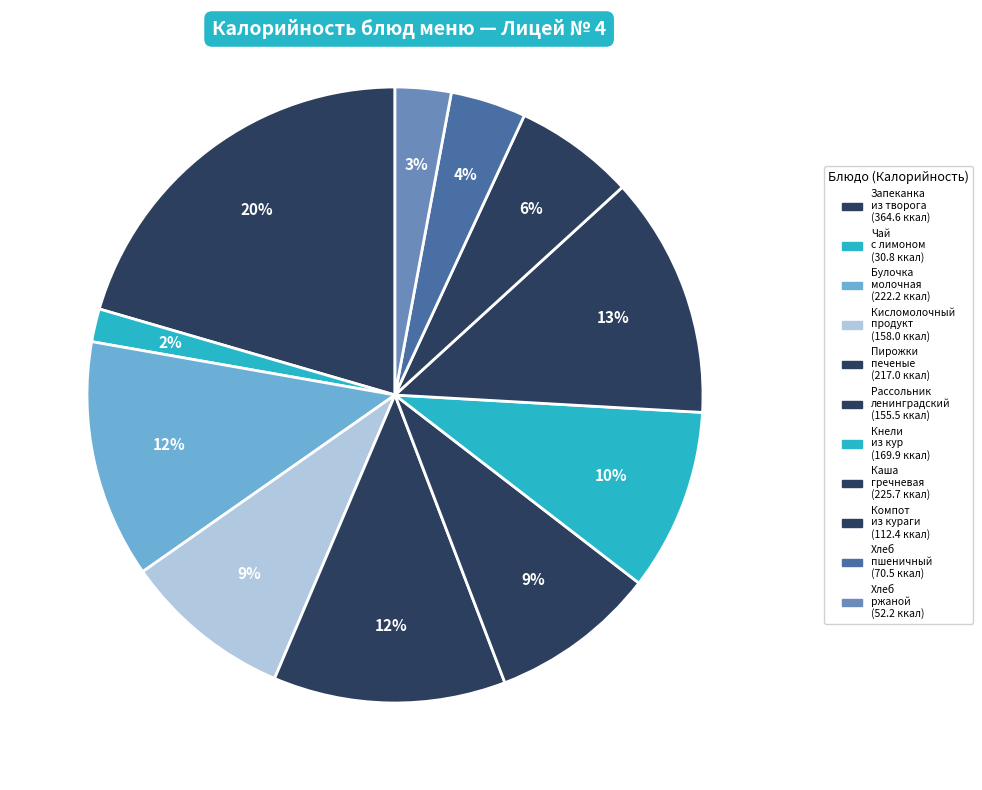

Rank the categories by value from lowest to highest.

Чай с лимоном, Хлеб ржаной, Хлеб пшеничный, Компот из кураги, Рассольник ленинградский, Кисломолочный продукт, Кнели из кур с рисом, Пирожки печеные из дрожжевого теста, Булочка молочная, Каша гречневая рассыпчатая, Запеканка из творога с морковью